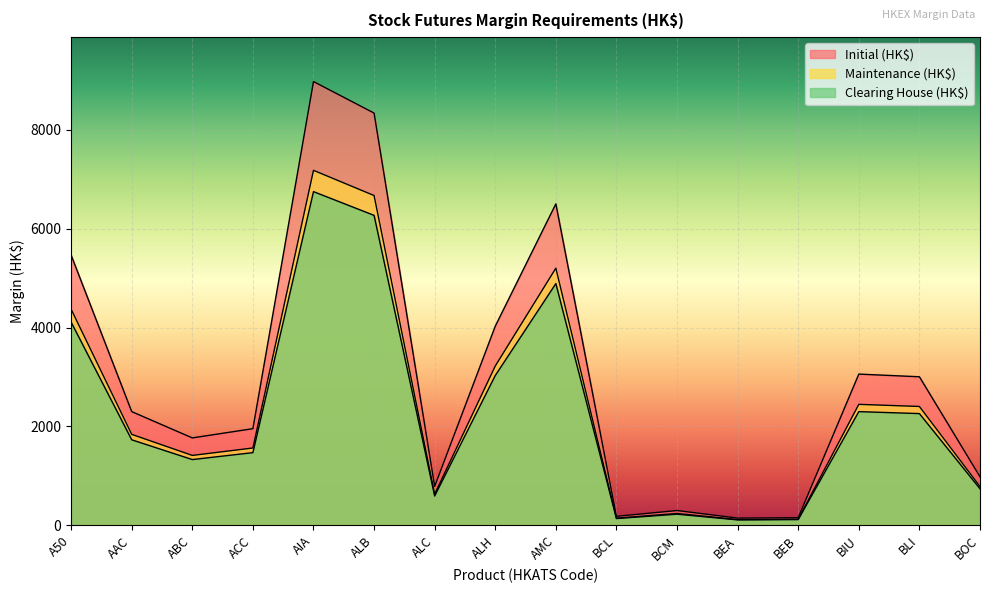

True or false: Maintenance (HK$) and Initial (HK$) intersect in this chart.

False